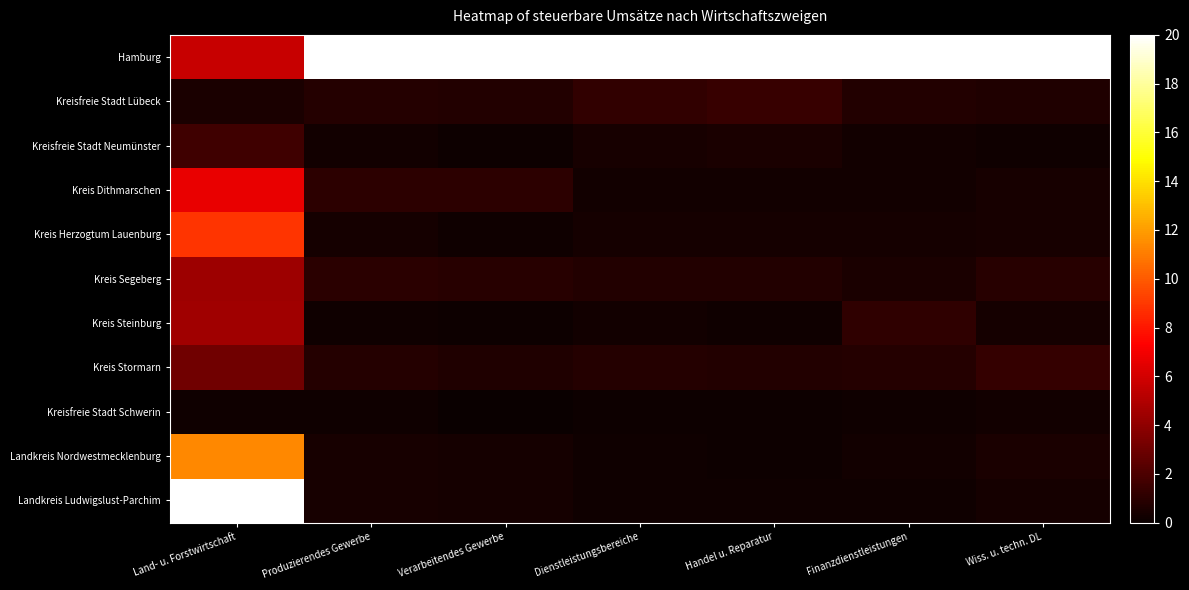

Which series has the largest range (max minus min)?

Landkreis Ludwigslust-Parchim